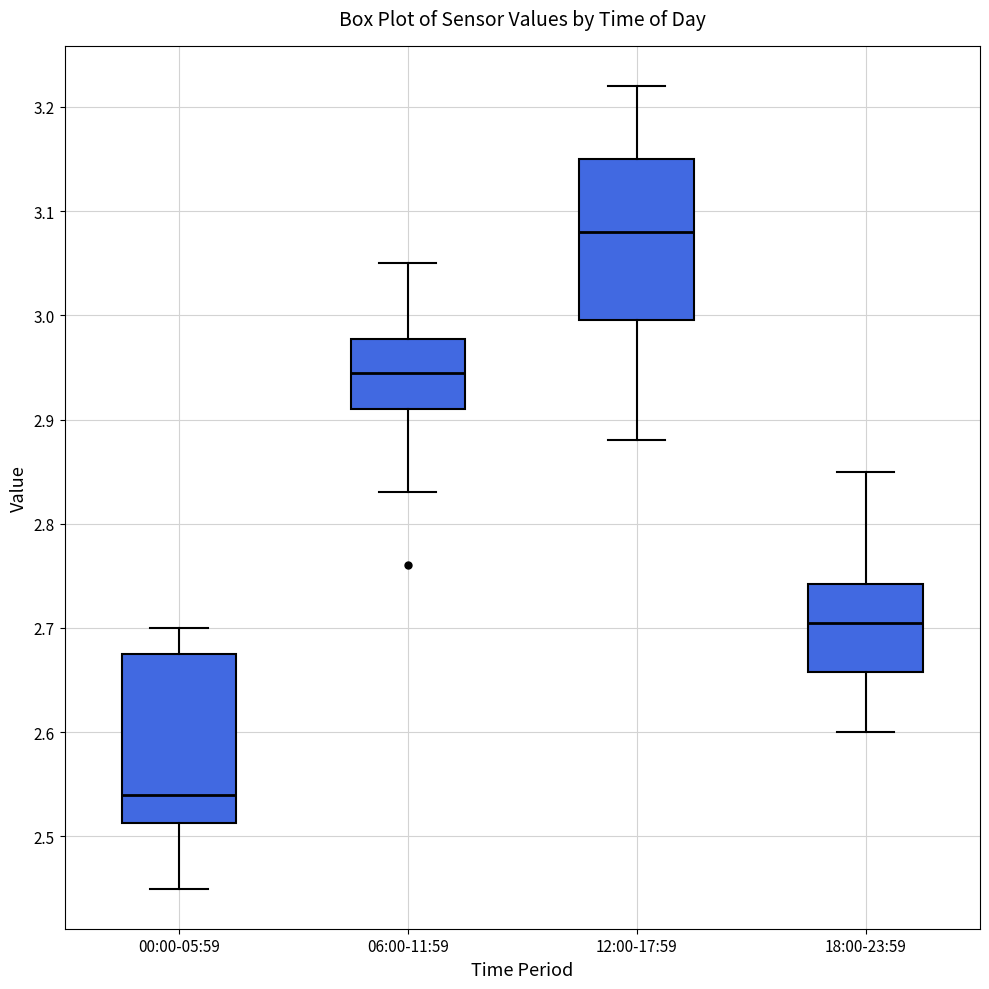

Which box's median line is the lowest?

00:00-05:59